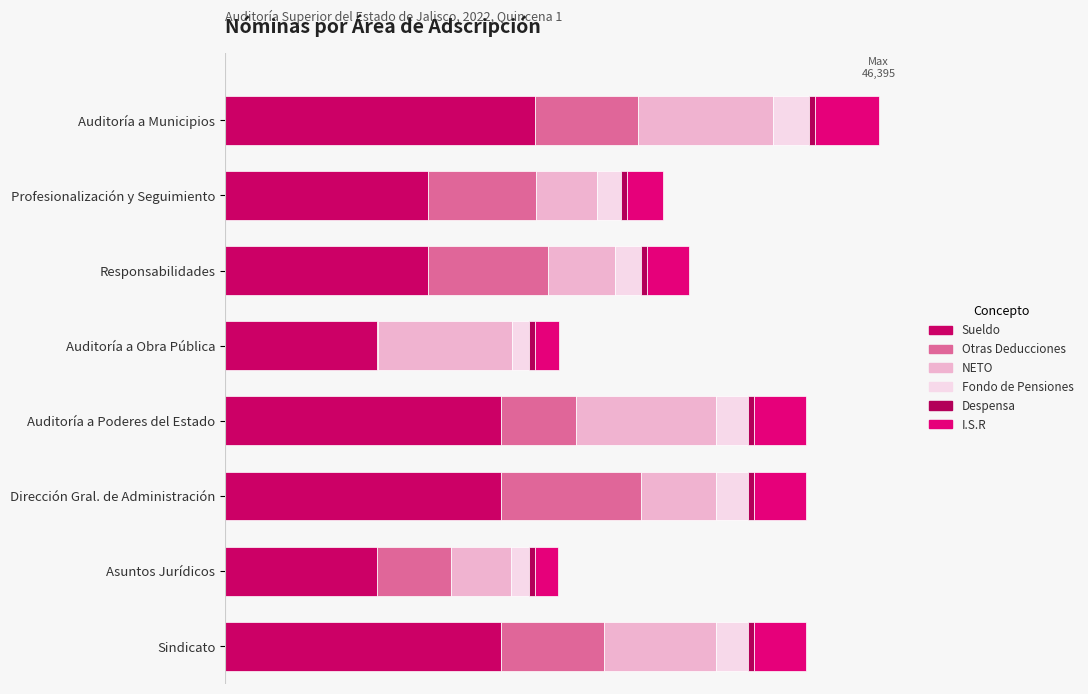

Which series has the largest total across all categories?

Sueldo